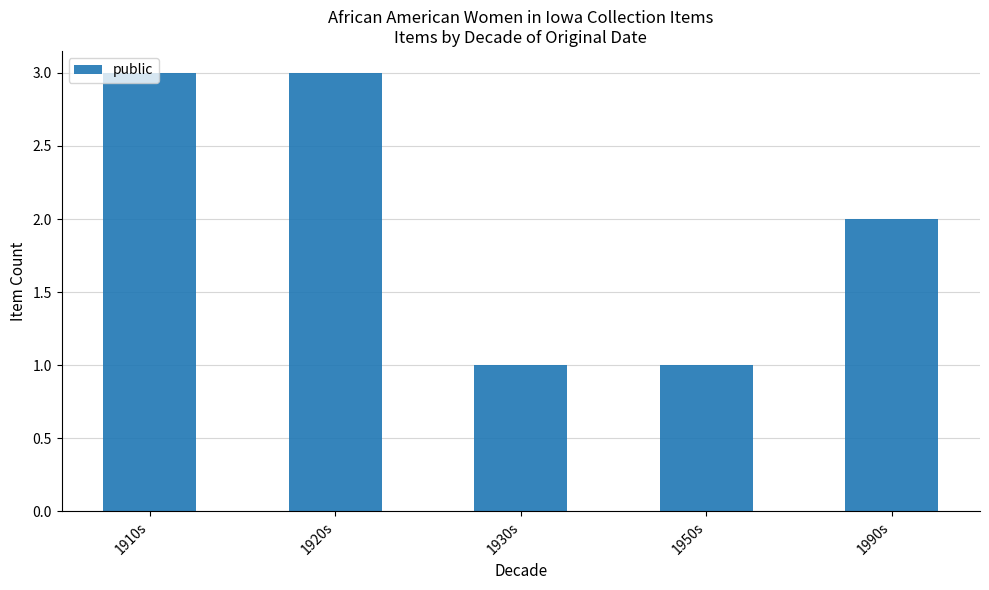

Does the chart contain any negative values?

No